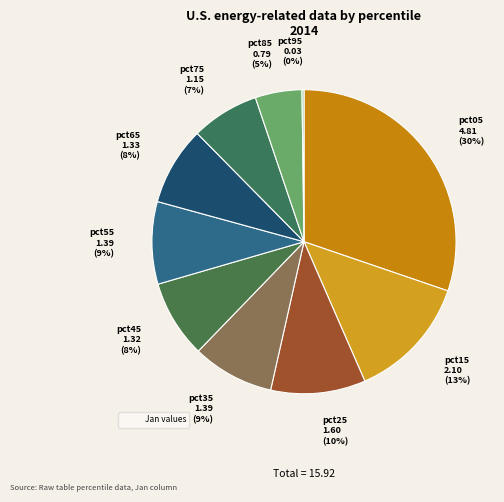

Rank the categories by value from lowest to highest.

pct95, pct85, pct75, pct45, pct65, pct35, pct55, pct25, pct15, pct05